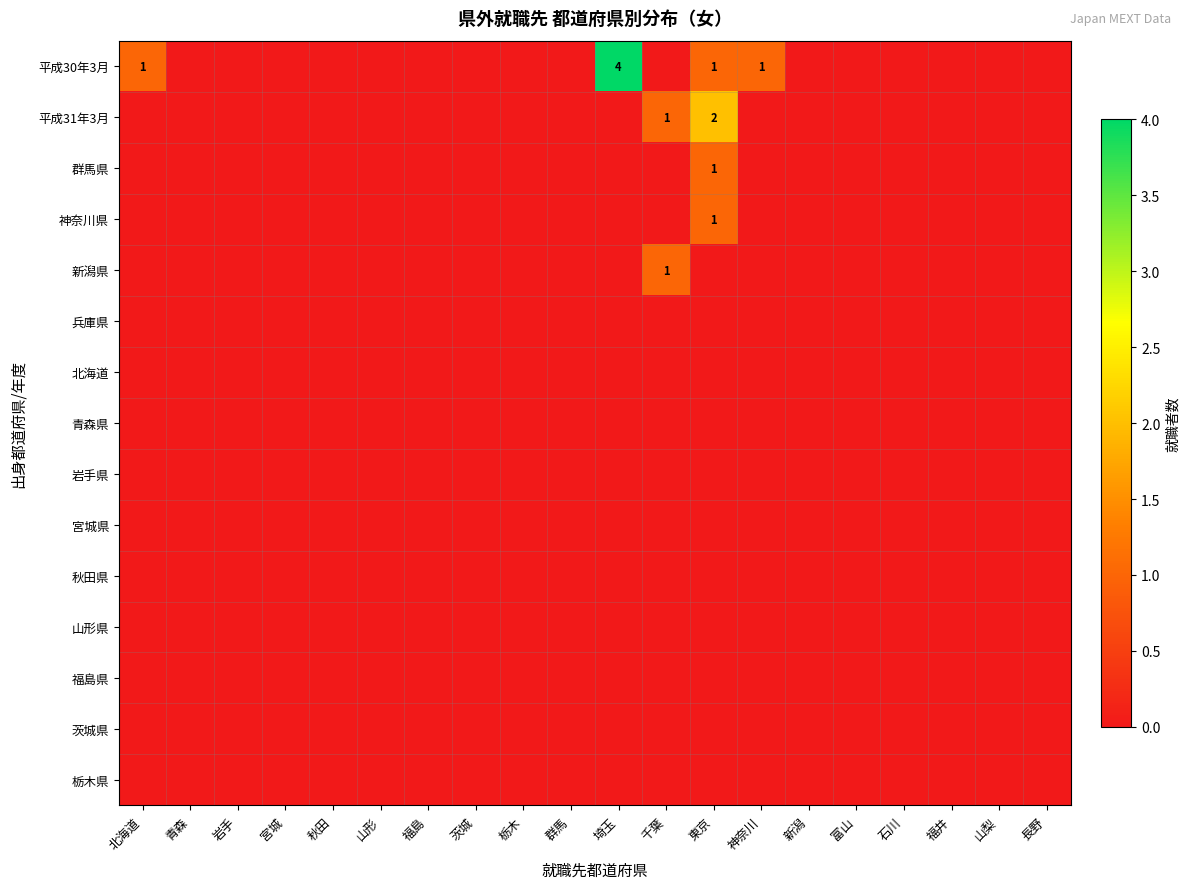

Is it true that 北海道 equals 0 at 山形?

True